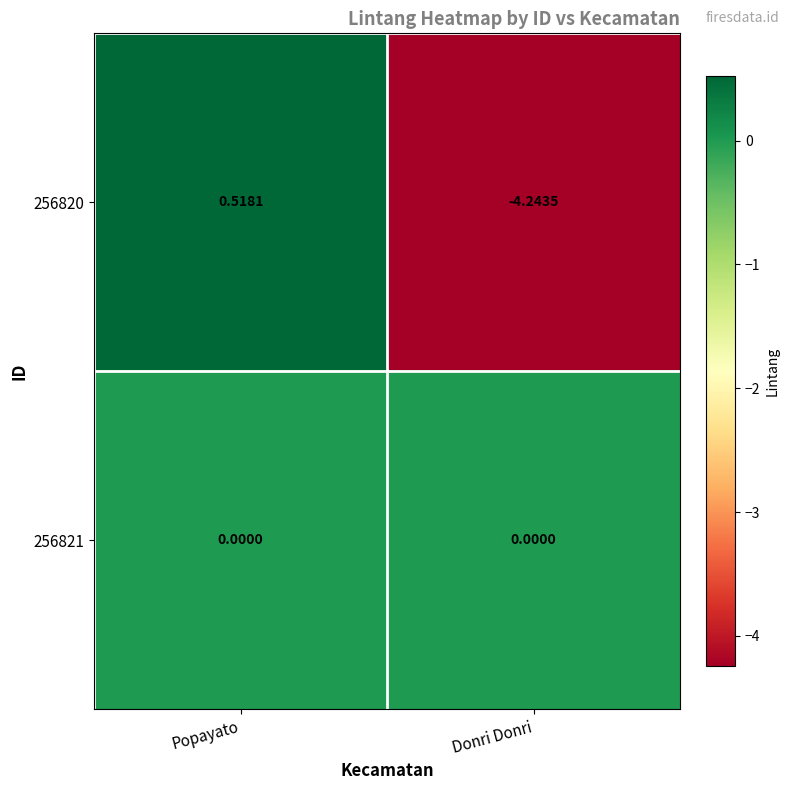

At which category does the chart reach its minimum across all series?

Donri Donri